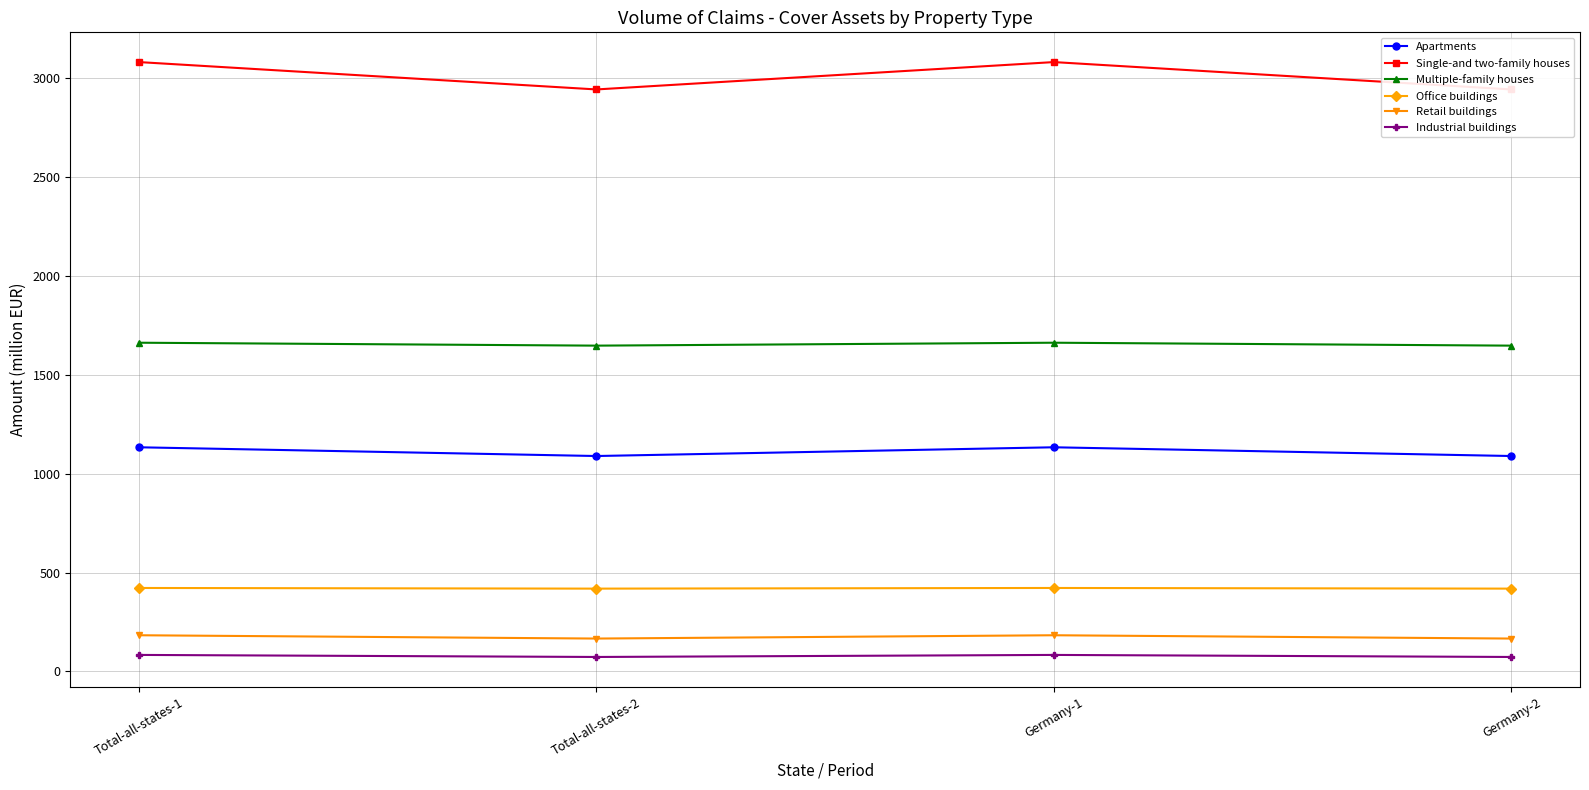

What is the label of the 4th point from the left?

Germany-2